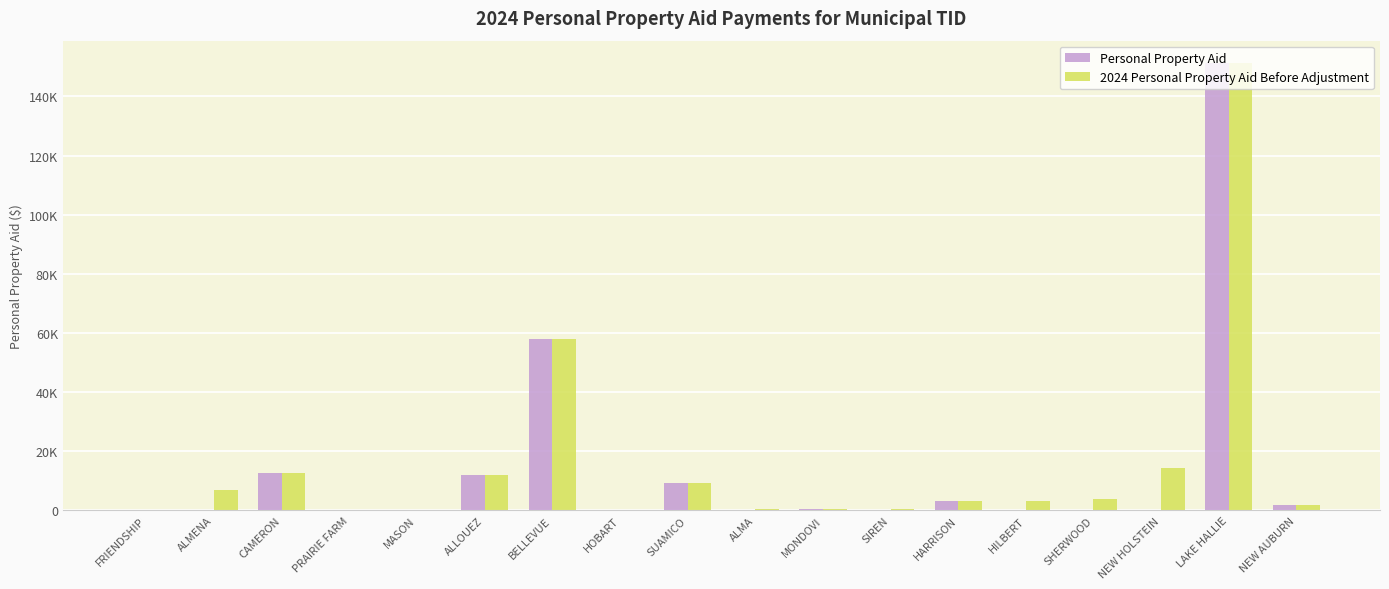

What are all the series names shown in the legend?

Personal Property Aid, 2024 Personal Property Aid Before Adjustment